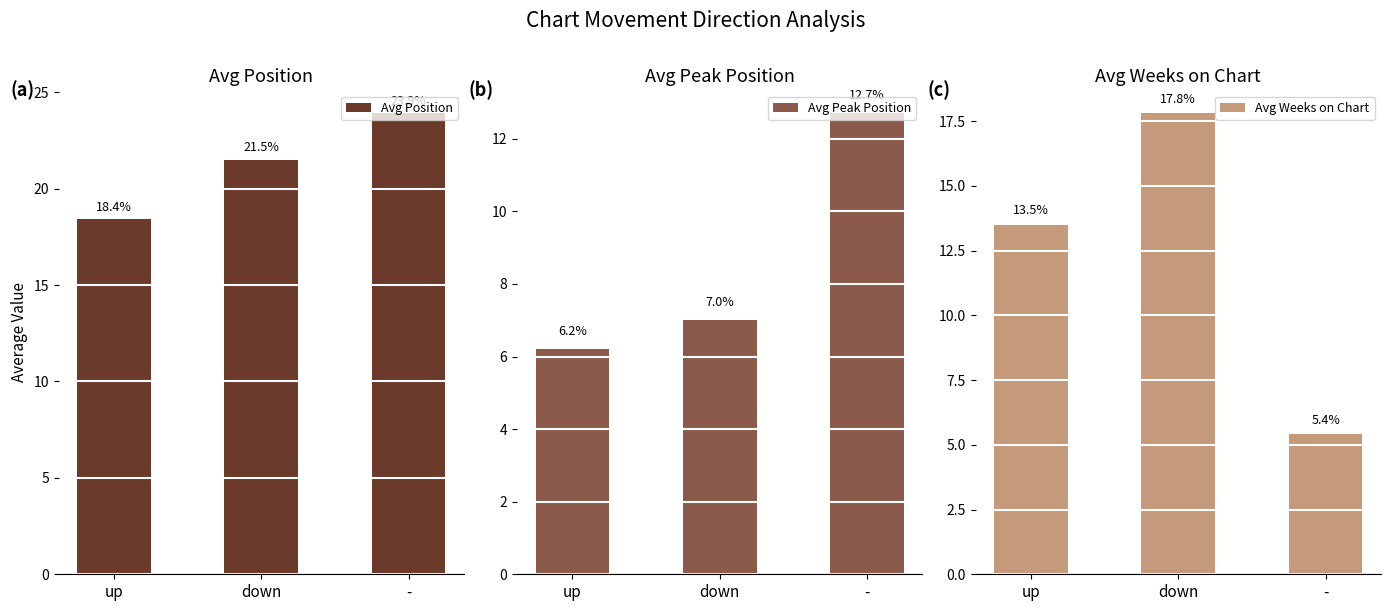

What is the maximum value shown in the chart?

23.9